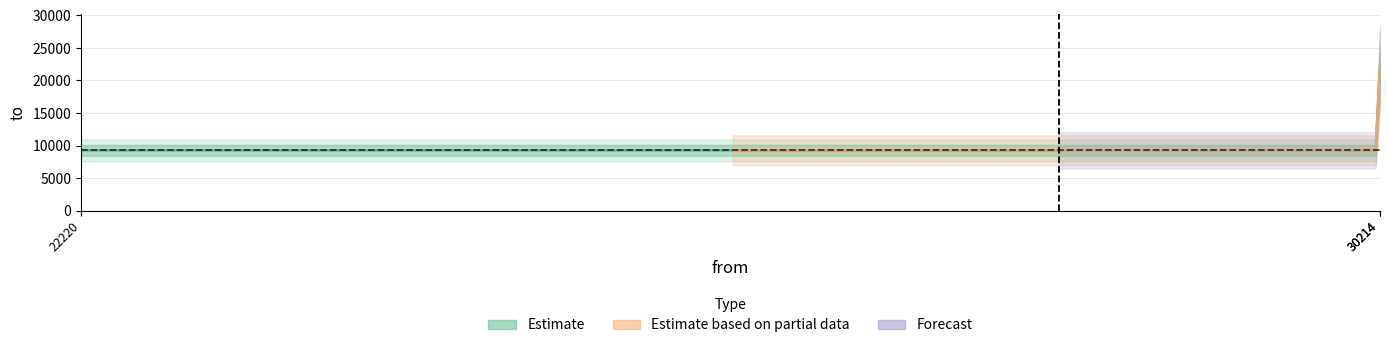

Is it true that the value at 22220 is 9262?

True